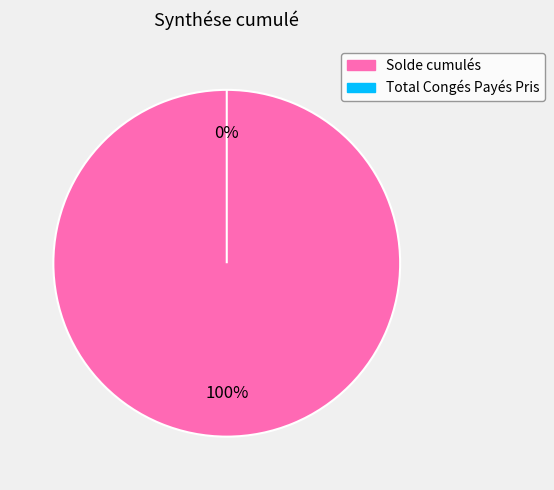

True or false: Solde cumulés accounts for 100% of the total.

True